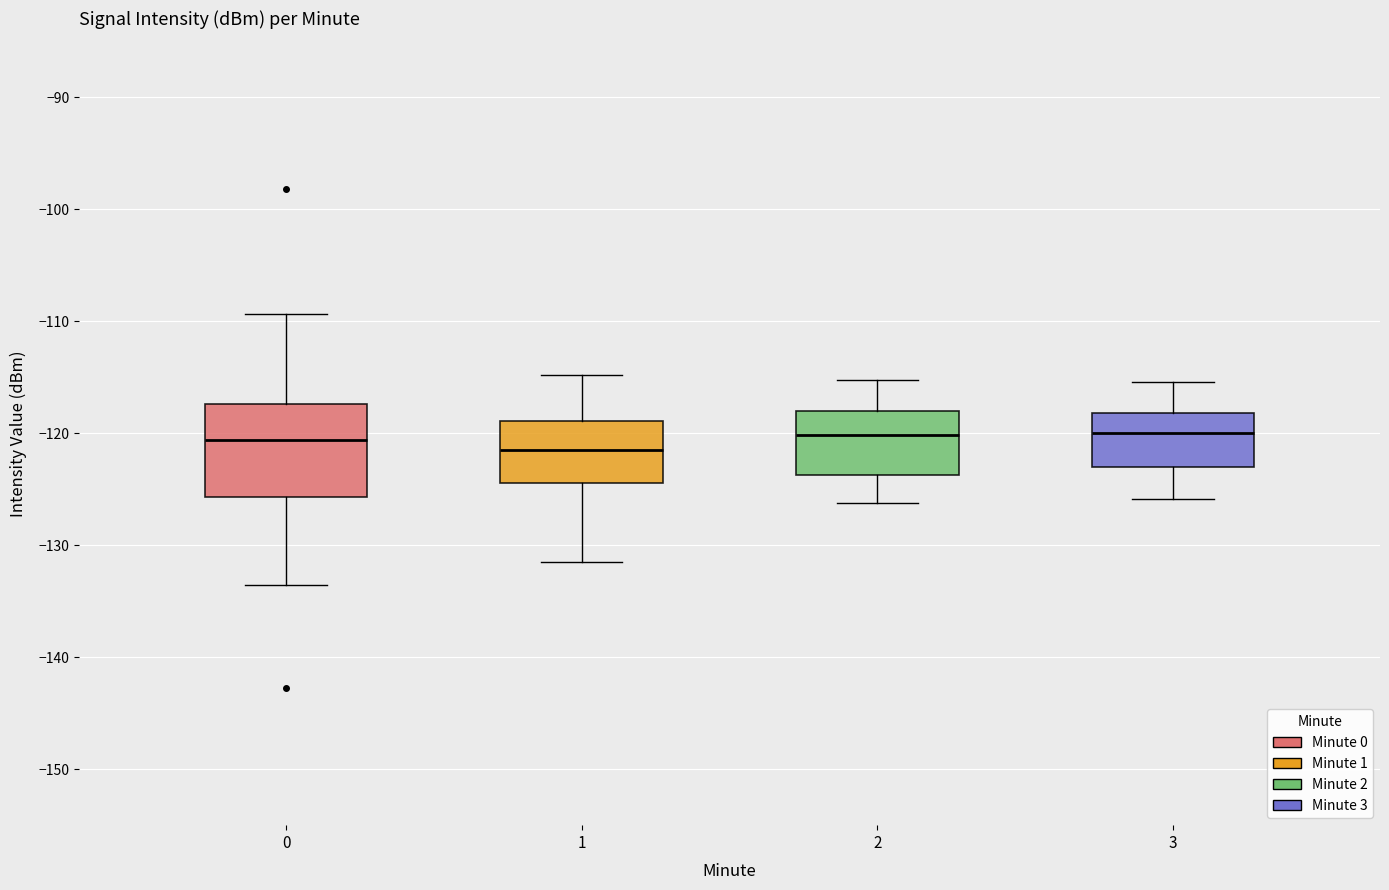

Reading left to right, transcribe this box plot: for each box, give where its median line is, the range the box spans, and where its two whiskers end, as read against the y-axis. The values are not printed on the chart, so give them approximately, as read against the axis.

0: median -121, box -126 to -117, whiskers -134 to -109
1: median -122, box -124 to -119, whiskers -132 to -115
2: median -120, box -124 to -118, whiskers -126 to -115
3: median -120, box -123 to -118, whiskers -126 to -115